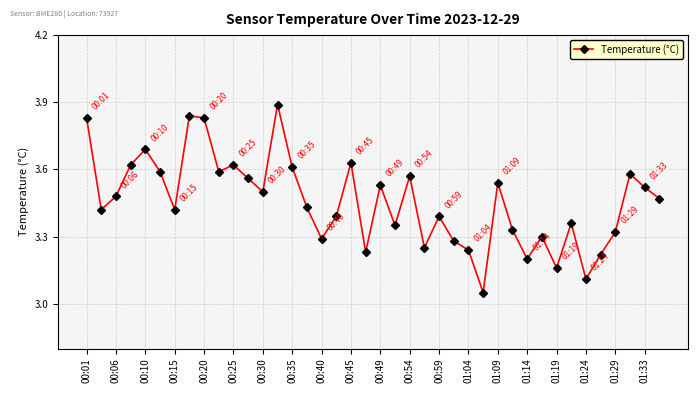

What is the sum of all values?

138.2